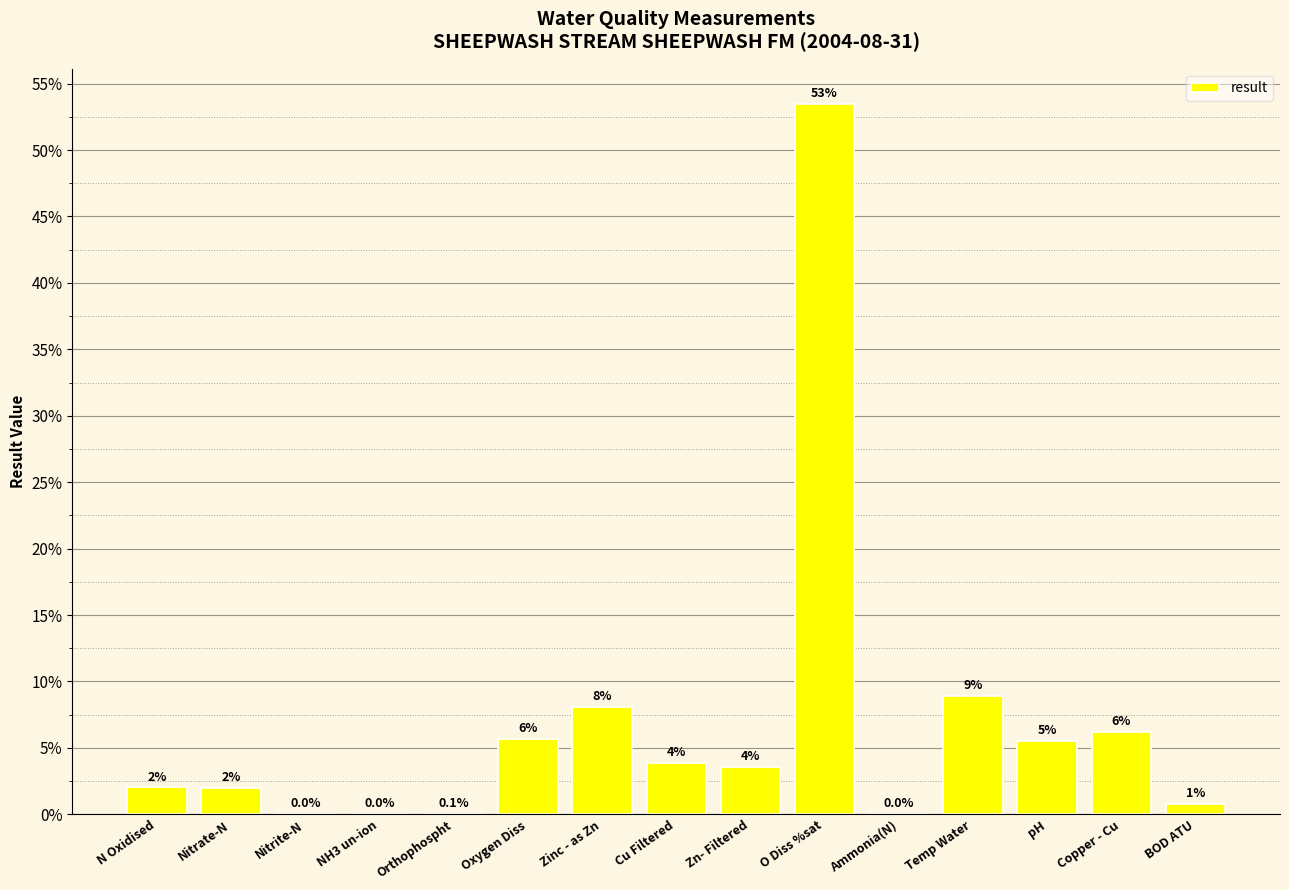

Are the bars horizontal?

No